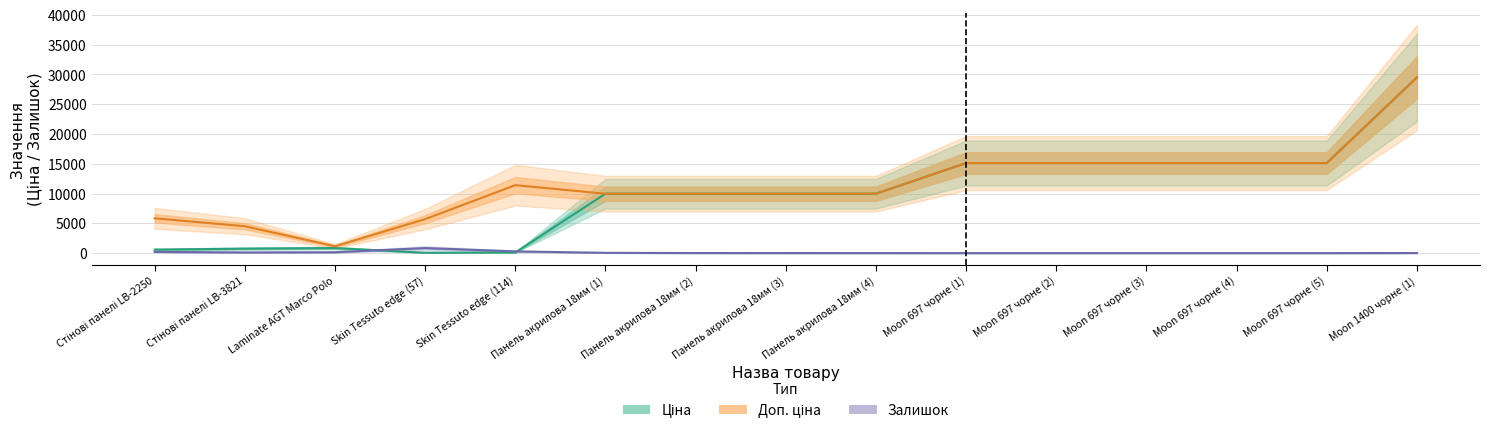

What is the difference between the Ціна values at Панель акрилова 18мм (1) and Skin Tessuto edge (57)?

9917.9